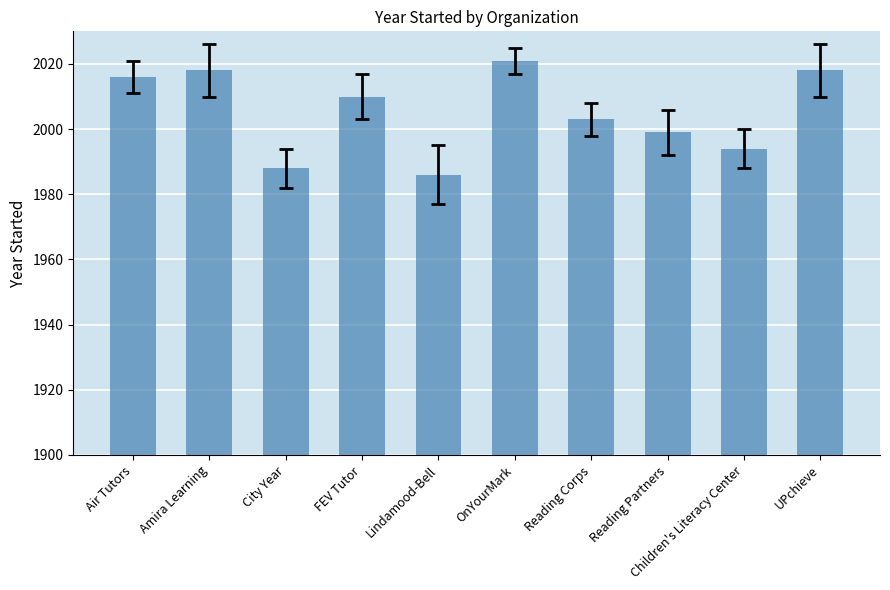

Reading left to right, what are all the values shown in this chart?

Air Tutors=2016	Amira Learning=2018	City Year=1988	FEV Tutor=2010	Lindamood-Bell=1986	OnYourMark=2021	Reading Corps=2003	Reading Partners=1999	Children's Literacy Center=1994	UPchieve=2018